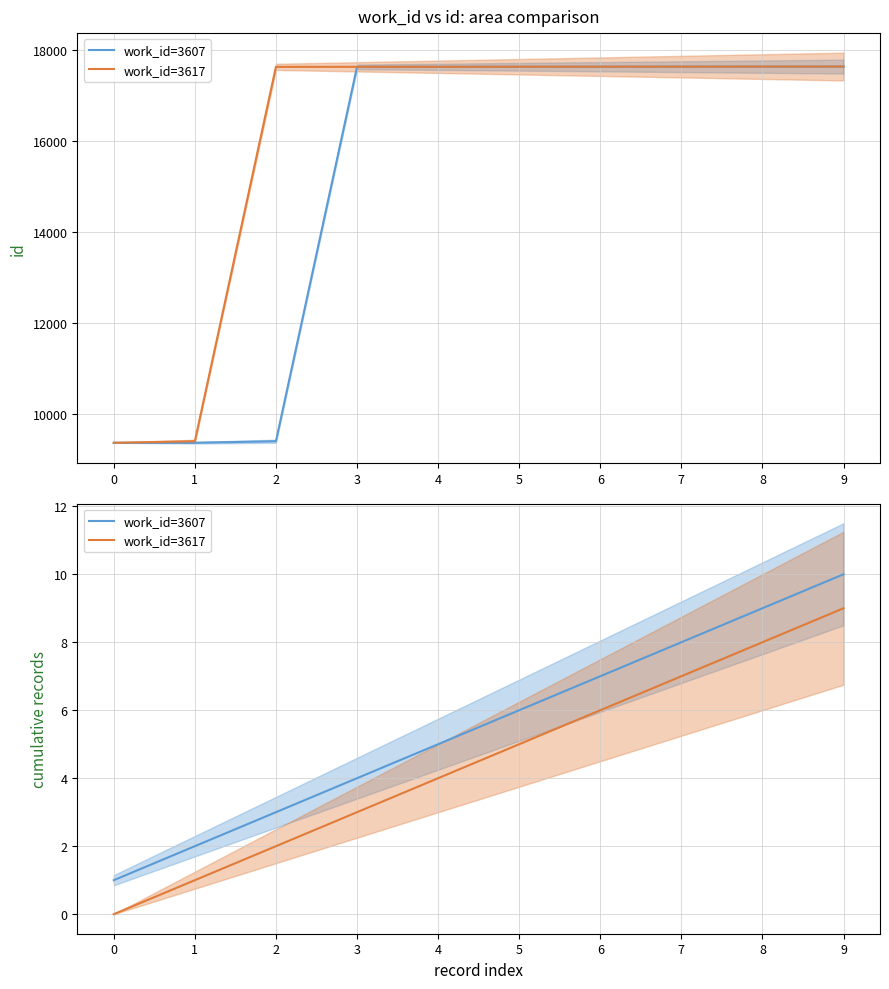

True or false: work_id=3617 has more than 1 interior local peaks.

False